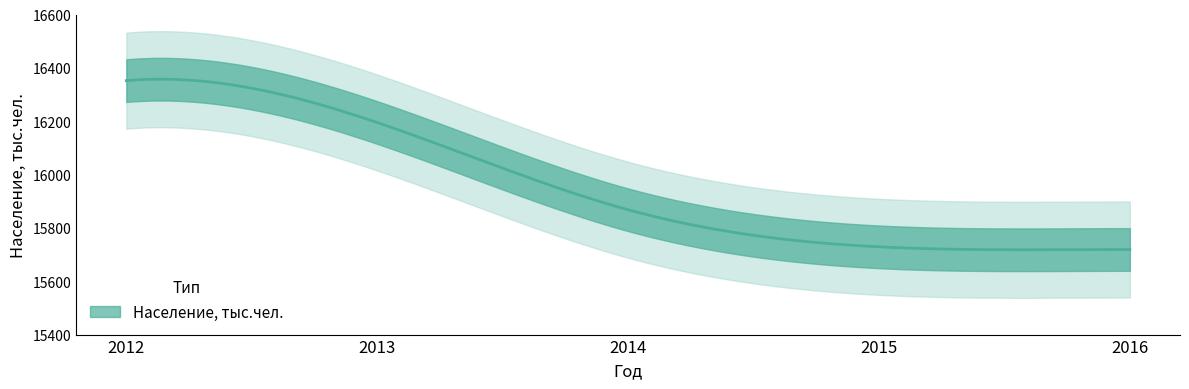

What value does the data have at 2016, to the nearest 50?

15700